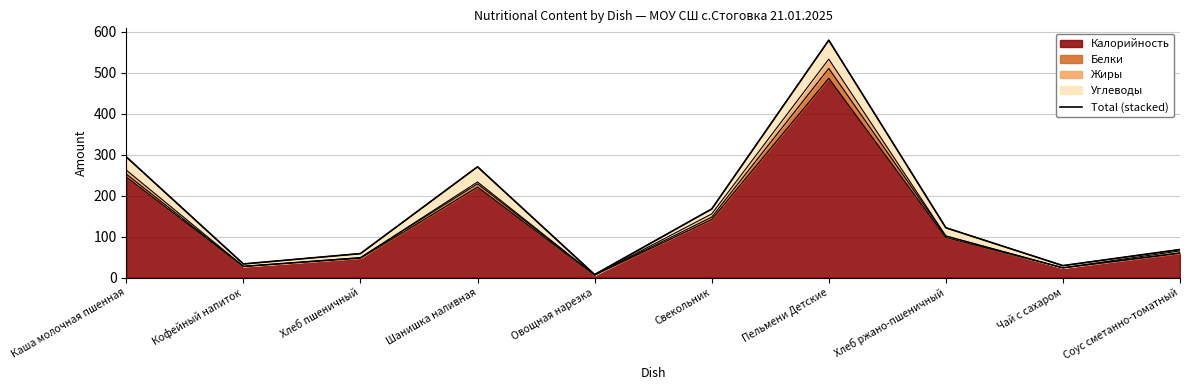

Which category has the highest value across all series?

Пельмени Детские